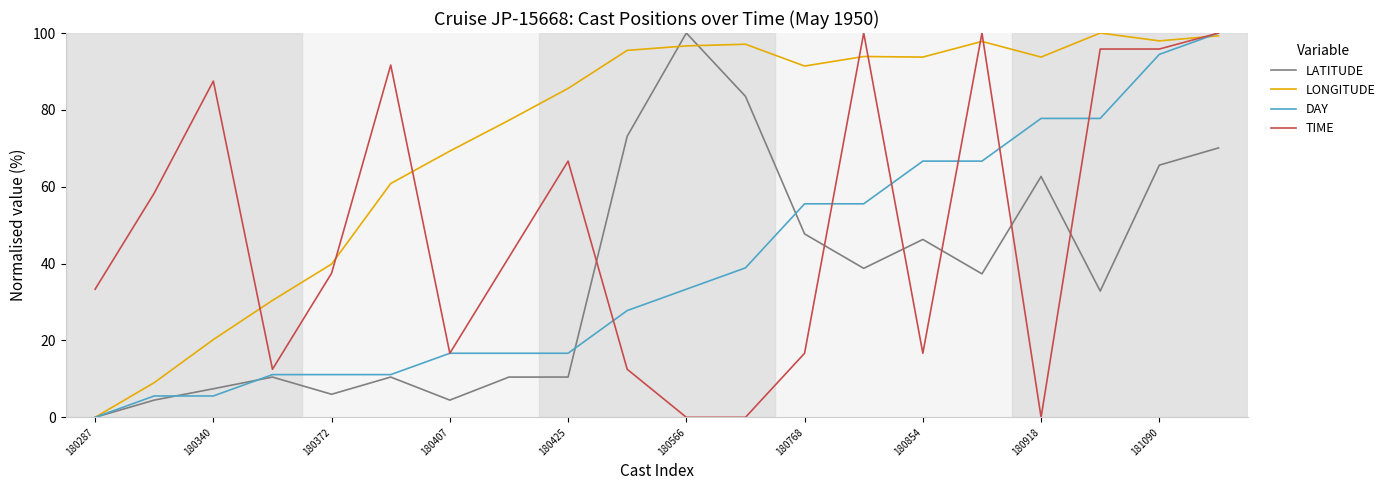

Which series has the largest total across all categories?

LONGITUDE